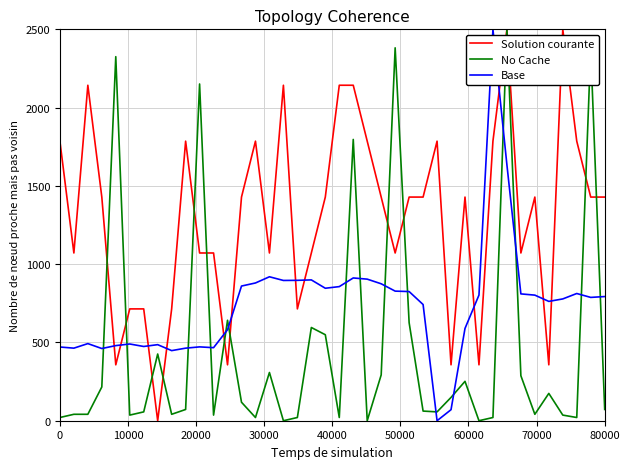

What is the difference between the maximum and minimum values in the No Cache series?

2500.0